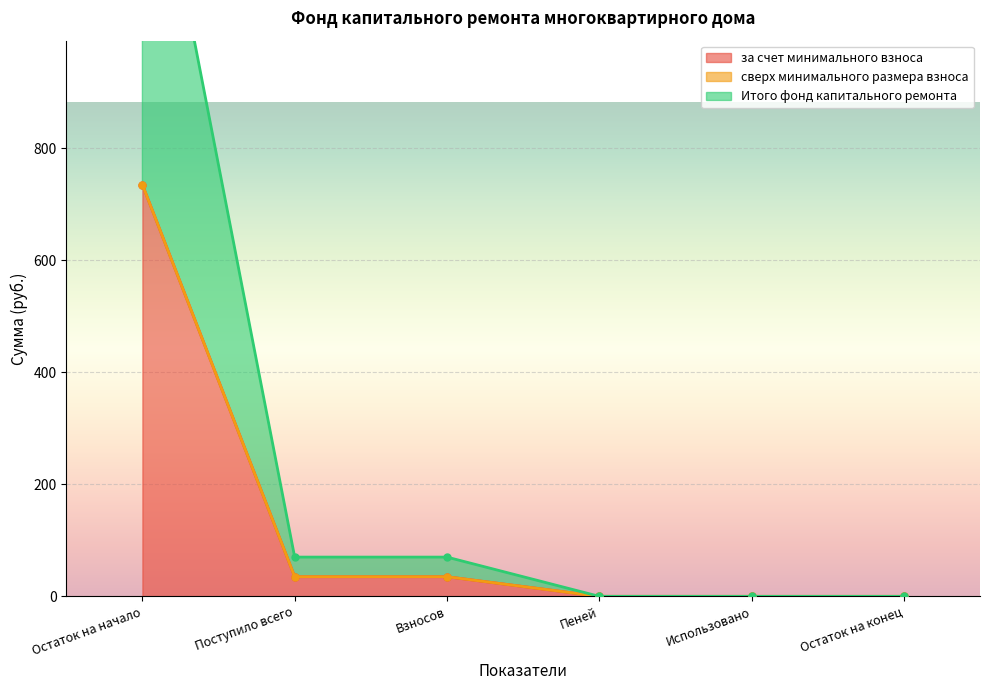

What is the highest value of the за счет минимального взноса series?

734.9